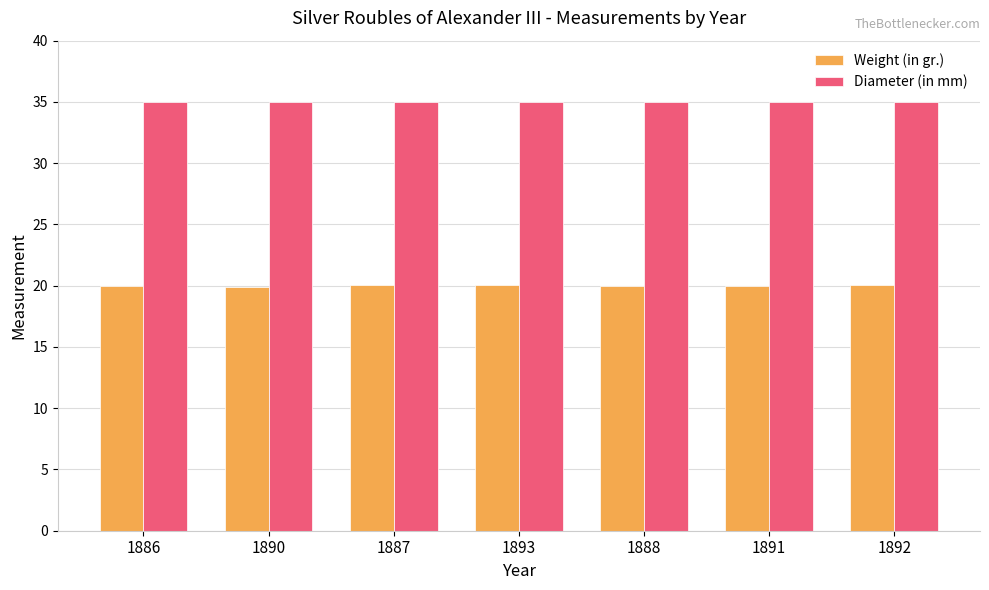

What is the highest value of the Diameter (in mm) series?

35.0